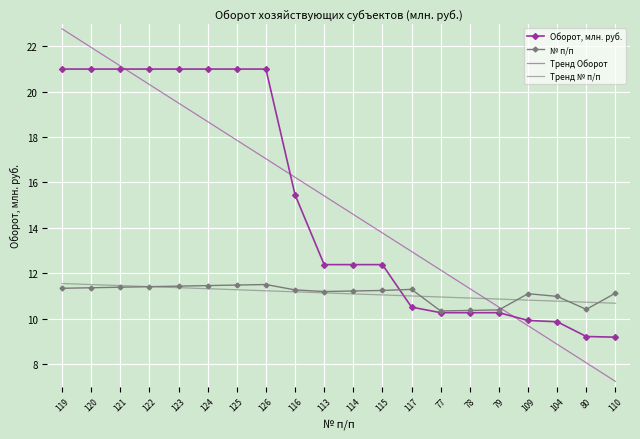

Which series has the largest range (max minus min)?

Тренд Оборот